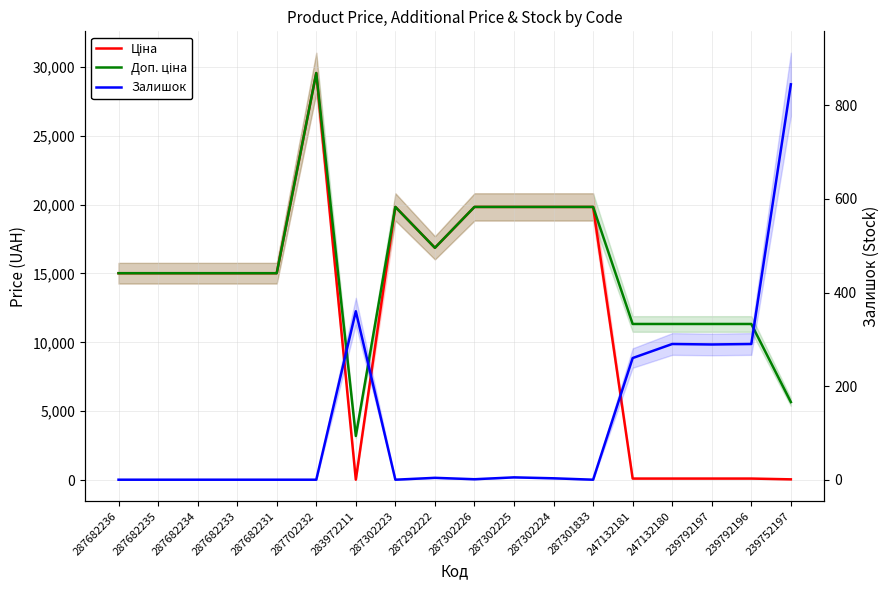

Which series changed the most between 287702232 and 239792197?

Ціна